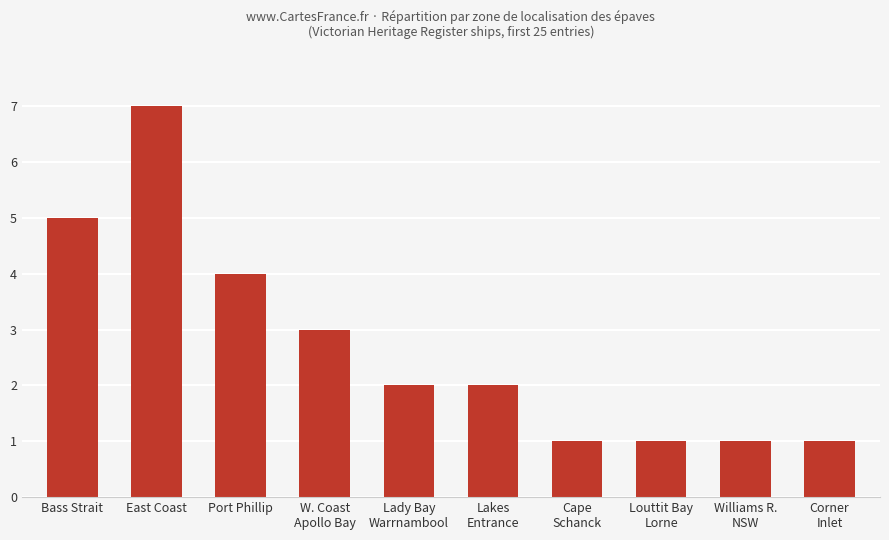

Reading right to left, list all the values displayed in this chart.

Corner
Inlet=1	Williams R.
NSW=1	Louttit Bay
Lorne=1	Cape
Schanck=1	Lakes
Entrance=2	Lady Bay
Warrnambool=2	W. Coast
Apollo Bay=3	Port Phillip=4	East Coast=7	Bass Strait=5